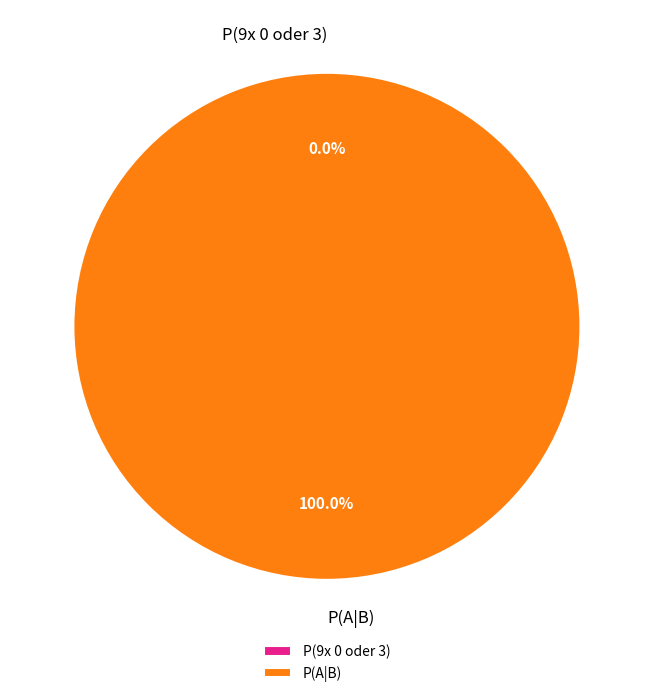

Which category has the biggest portion of the pie?

P(A|B)